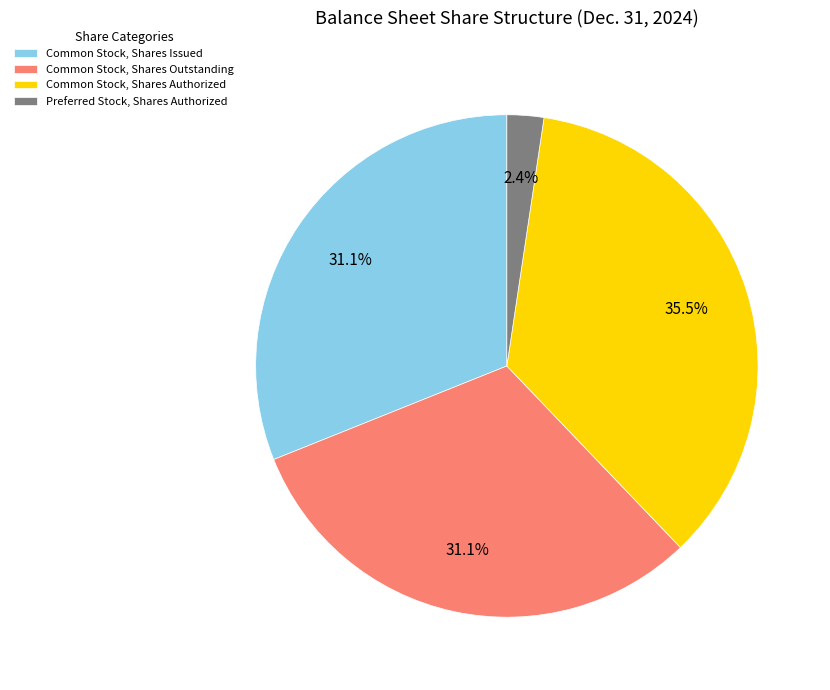

To the nearest percent, what is the combined percentage of Common Stock, Shares Authorized and Preferred Stock, Shares Authorized?

38%